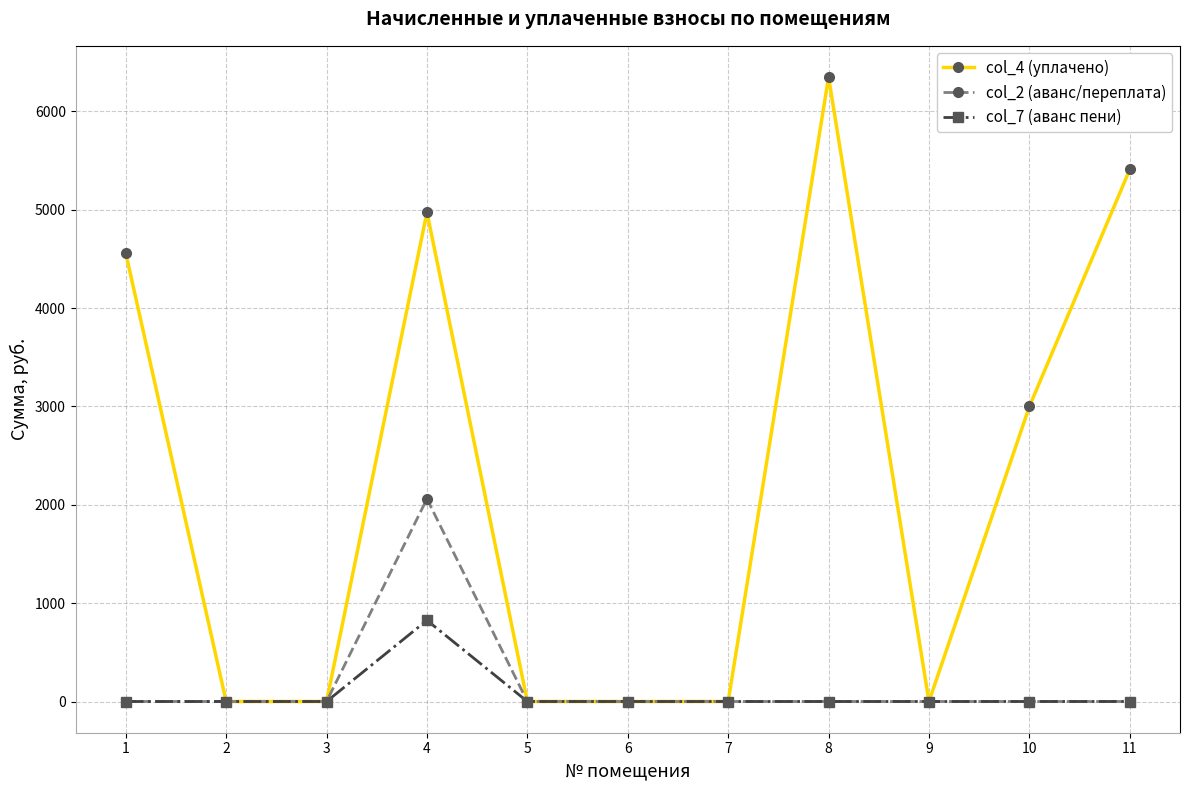

List the series in order of their peak value, highest first.

col_4 (уплачено), col_2 (аванс/переплата), col_7 (аванс пени)